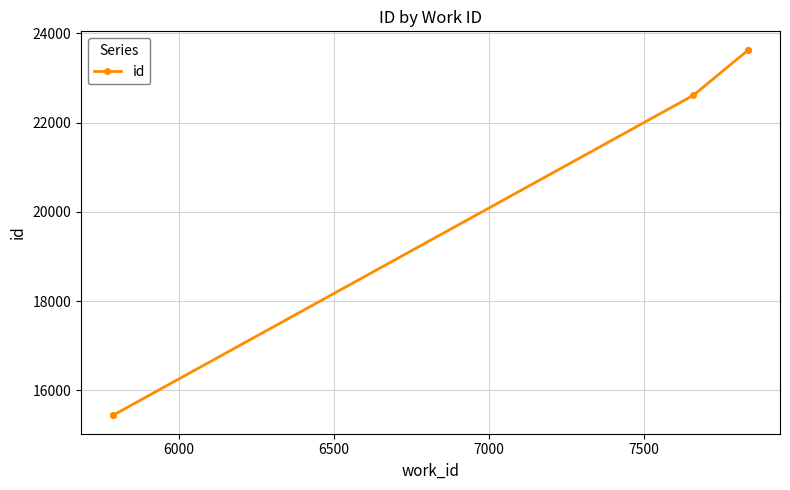

True or false: the data has more than 0 interior local peaks.

False